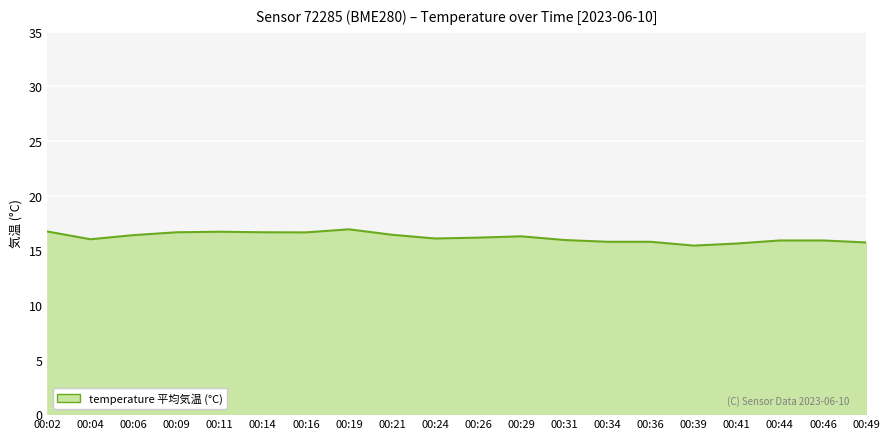

What is the ratio of the value at 00:02 to the value at 00:14?

1.0